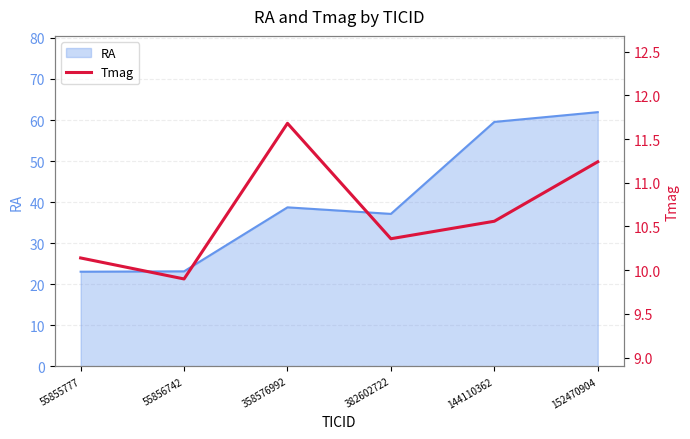

At which category does the data reach its first local valley?

55856742